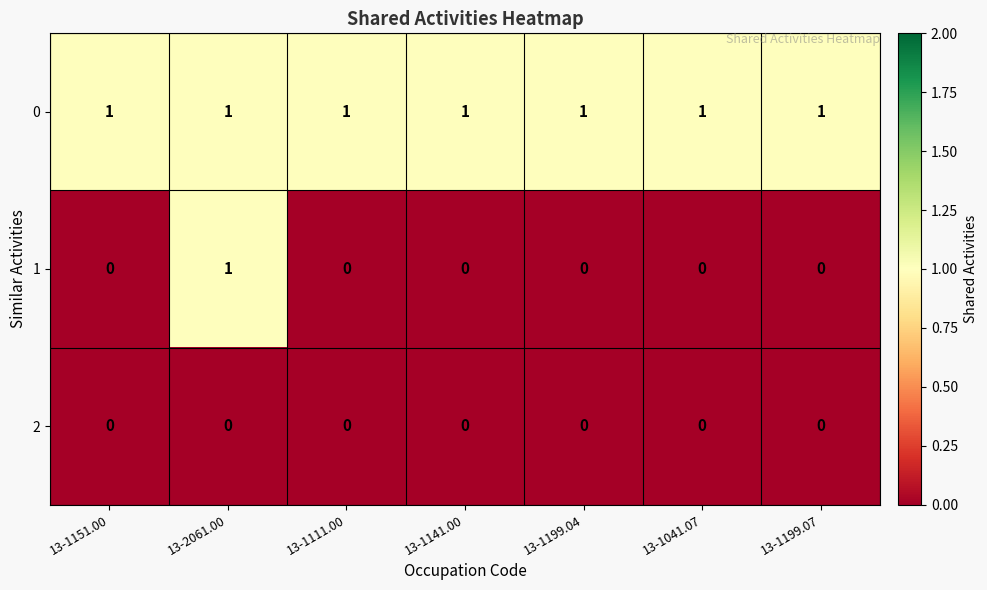

Reading left to right, transcribe all the data shown in this chart.

0: 1	1	1	1	1	1	1
1: 0	1	0	0	0	0	0
2: 0	0	0	0	0	0	0